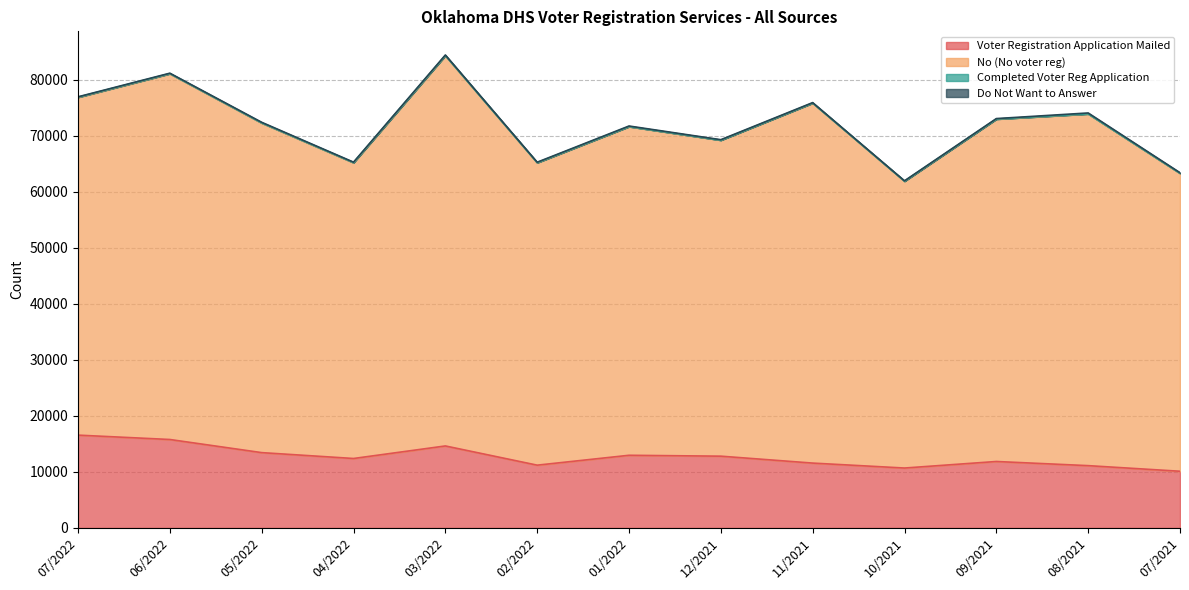

Read the Completed Voter Reg Application value at 10/2021.

6